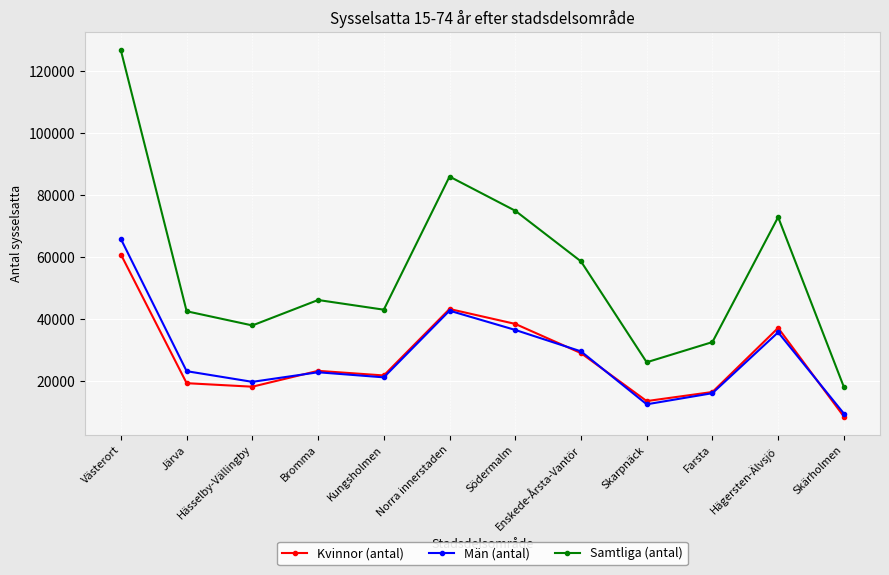

What is the maximum value shown in the chart?

126640